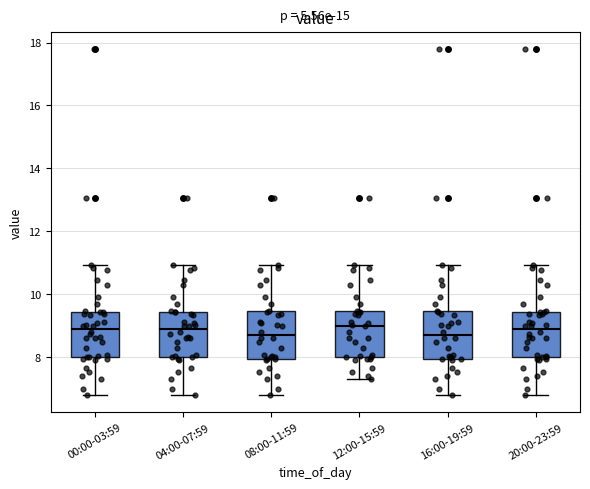

Reading left to right, transcribe this box plot: for each box, give where its median line is, the range the box spans, and where its two whiskers end, as read against the y-axis. The values are not printed on the chart, so give them approximately, as read against the axis.

00:00-03:59: median 9.0, box 8.0 to 9.4, whiskers 6.8 to 11.0
04:00-07:59: median 9.0, box 8.0 to 9.4, whiskers 6.8 to 11.0
08:00-11:59: median 8.8, box 8.0 to 9.4, whiskers 6.8 to 11.0
12:00-15:59: median 9.0, box 8.0 to 9.4, whiskers 7.4 to 11.0
16:00-19:59: median 8.8, box 8.0 to 9.4, whiskers 6.8 to 11.0
20:00-23:59: median 9.0, box 8.0 to 9.4, whiskers 6.8 to 11.0